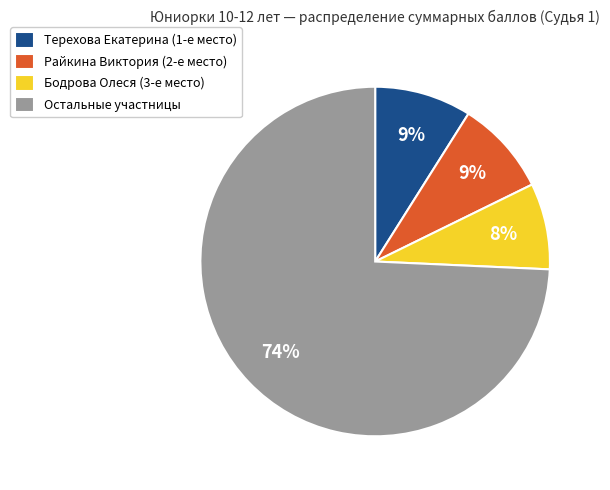

How many slices are in this pie chart?

4